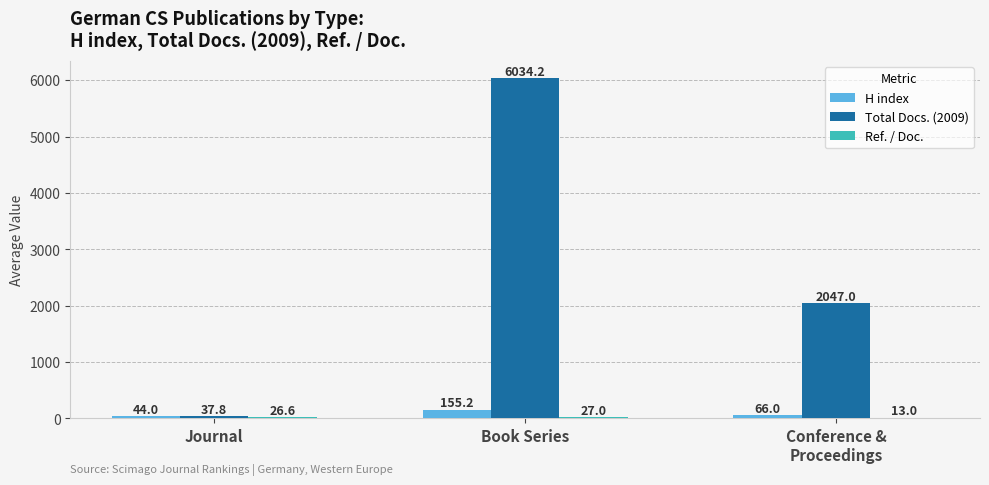

The value of Total Docs. (2009) at Conference &
Proceedings is 2047.0. True or false?

True